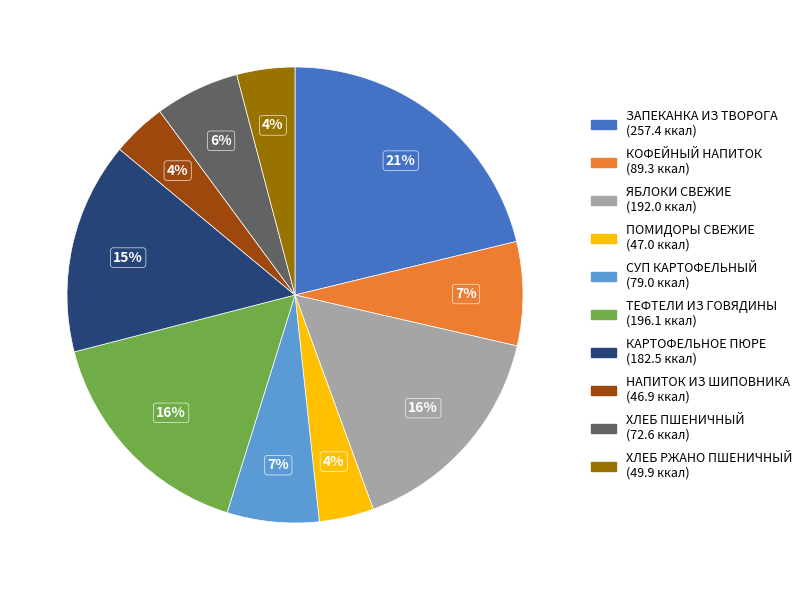

Do СУП КАРТОФЕЛЬНЫЙ (79.0 ккал) and ХЛЕБ ПШЕНИЧНЫЙ (72.6 ккал) together represent more than half of the pie?

No